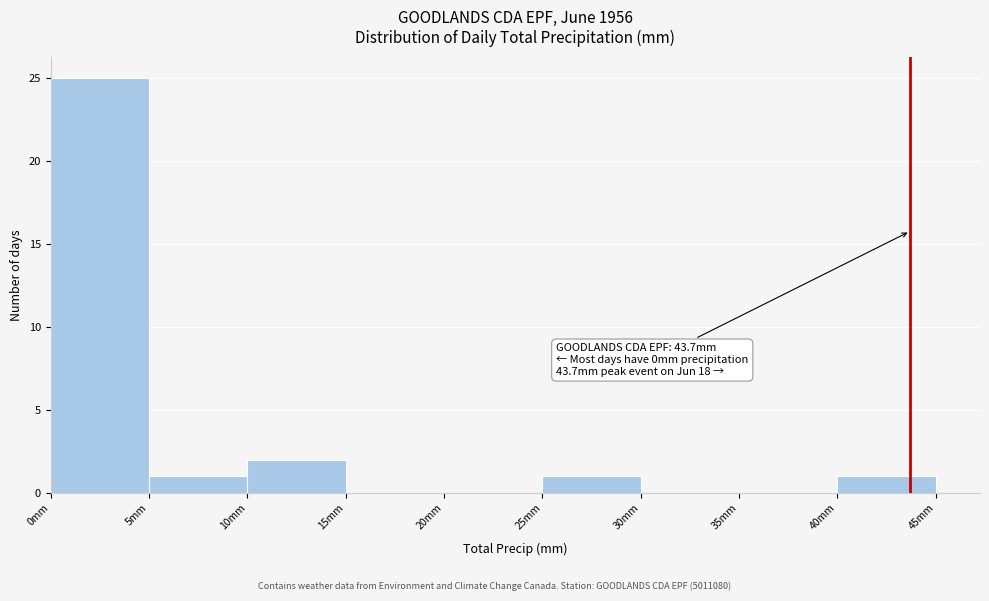

Over which range of the x-axis is the bar tallest?

0 to 5